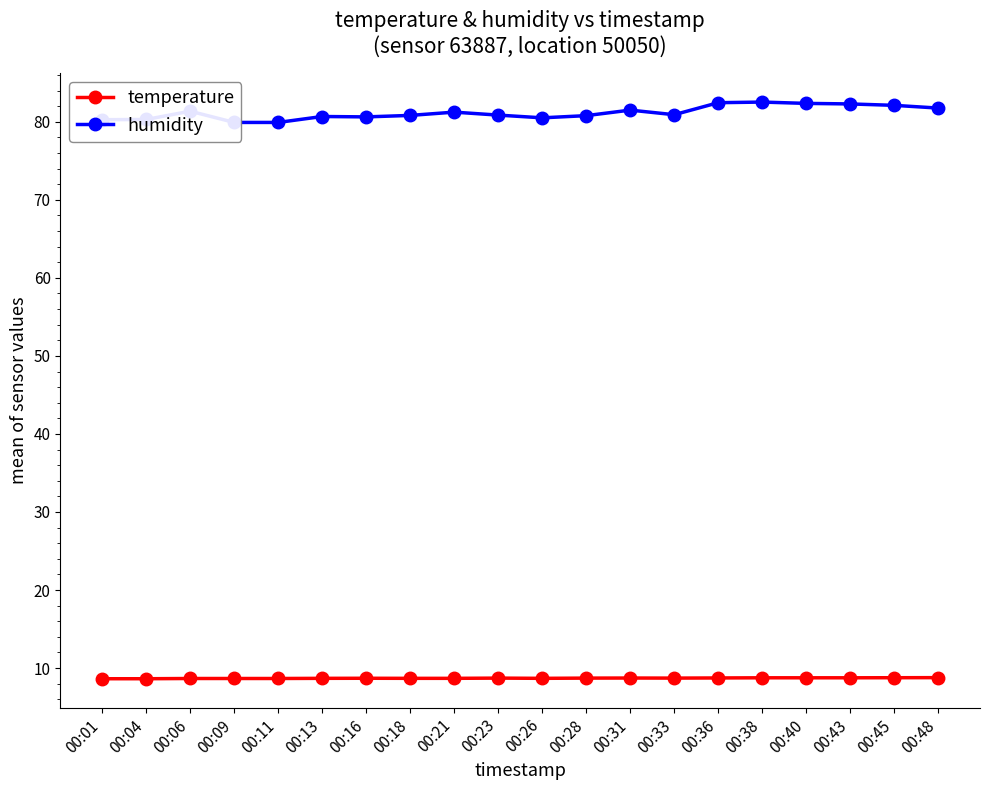

How many lines are shown in the chart?

2